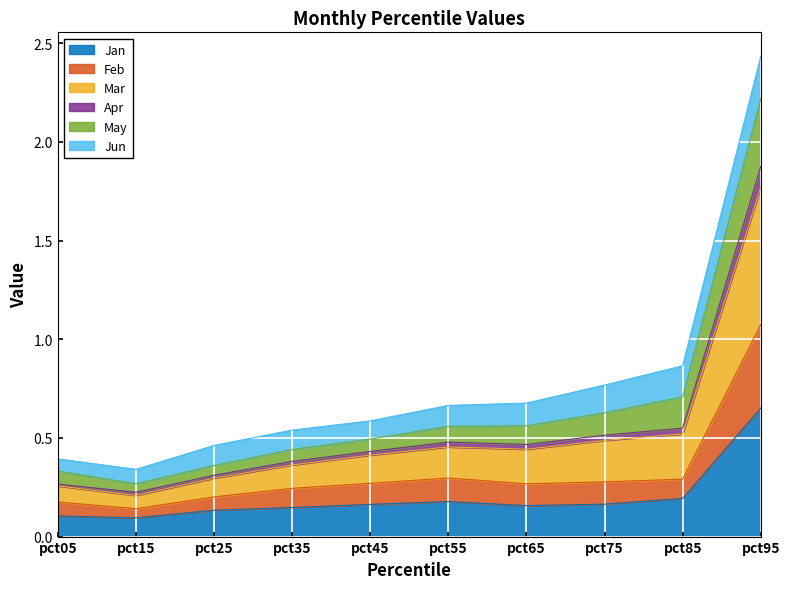

Is it true that Jan equals 0.2 at pct35?

False